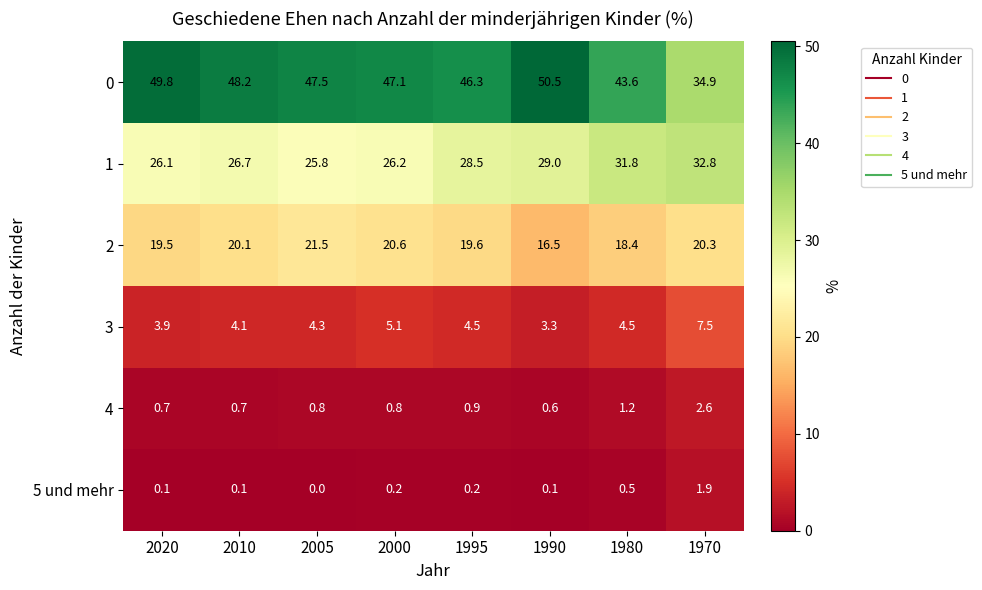

Is it true that 5 und mehr equals 2.9 at 1970?

False